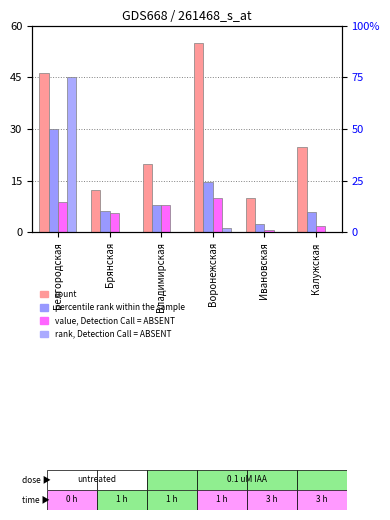

What is the value of the value, Detection Call = ABSENT bar at the 1st from the left?

8.8